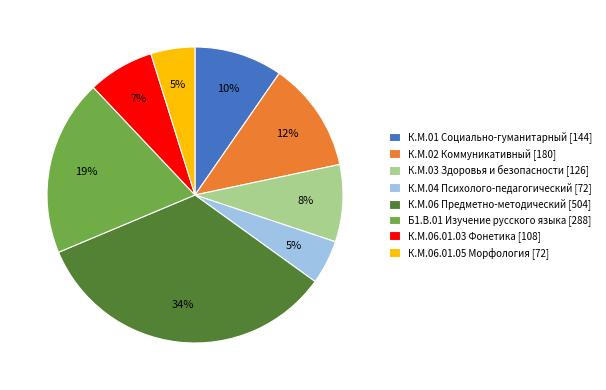

Does К.М.04 Психолого-педагогический represent more than half of the total?

No